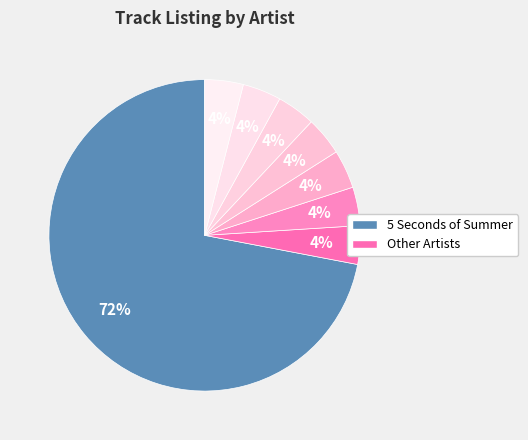

Count the number of slices in the pie.

8